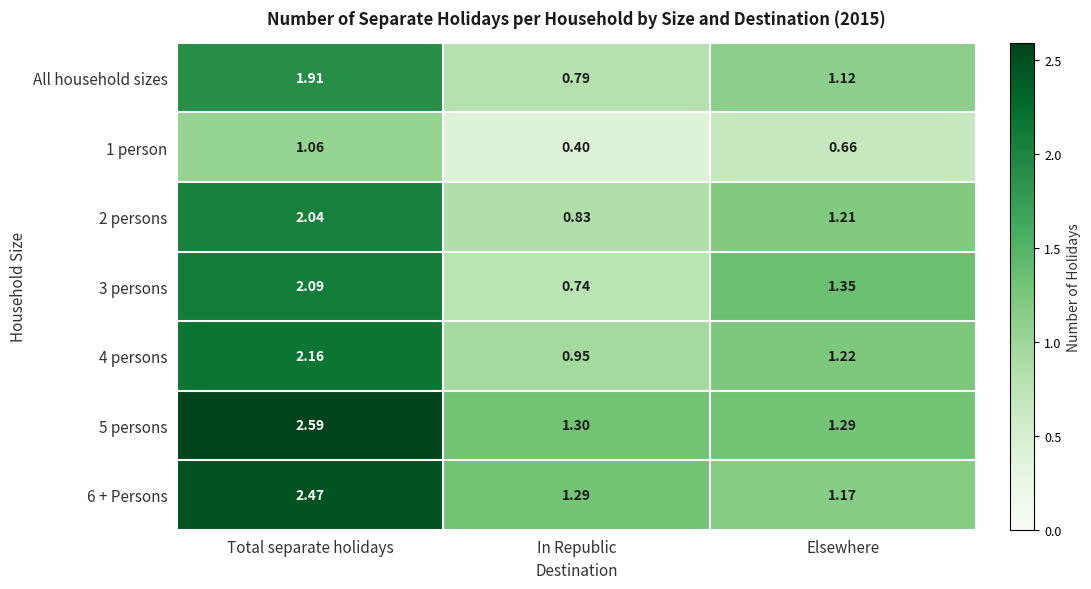

Where does the 4 persons series first go above 1?

Total separate holidays